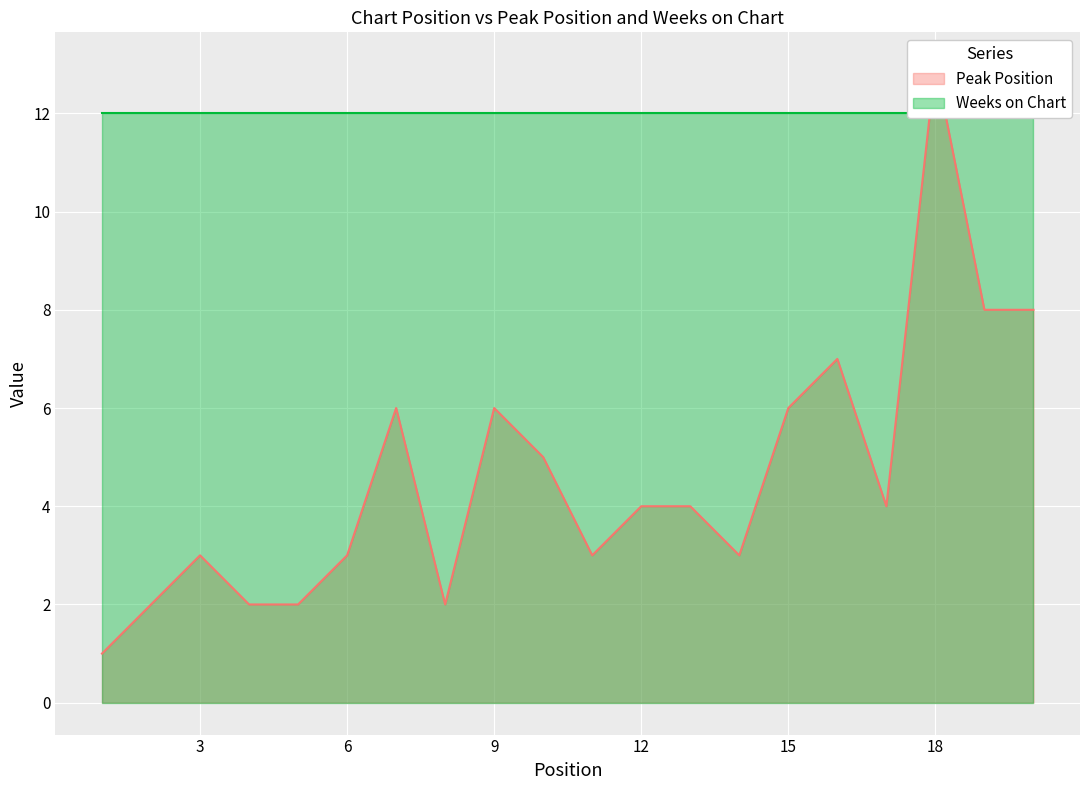

How many categories are shown in the chart?

20